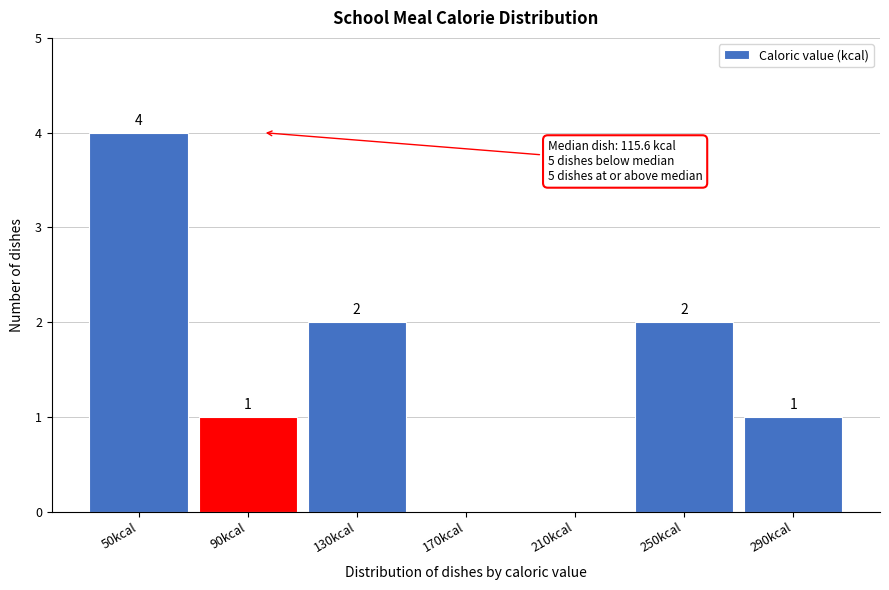

Reading left to right, extract all data points from this chart.

50kcal=4	90kcal=1	130kcal=2	170kcal=0	210kcal=0	250kcal=2	290kcal=1